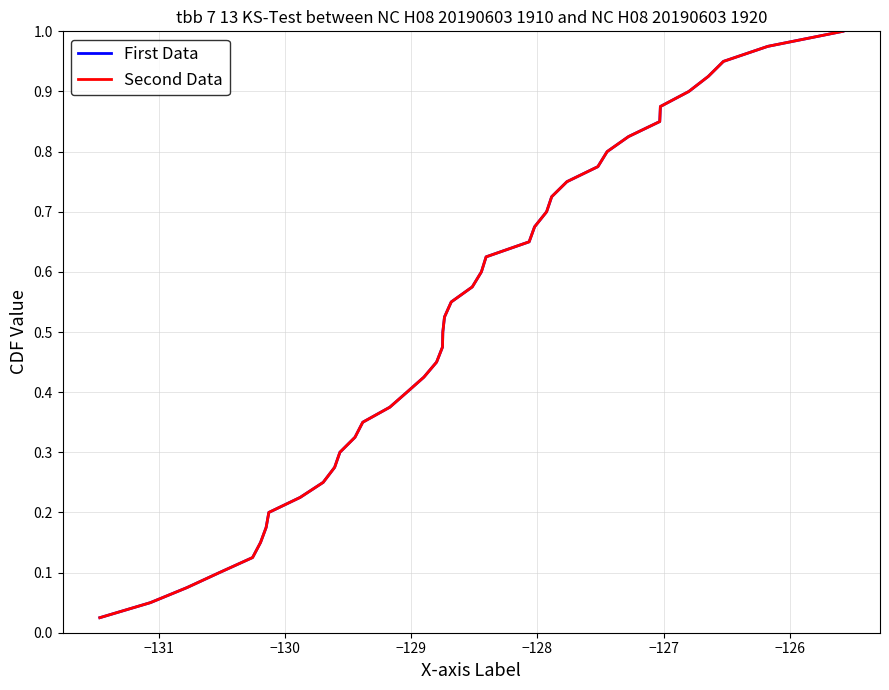

What is the sum of all Second Data values?

20.5